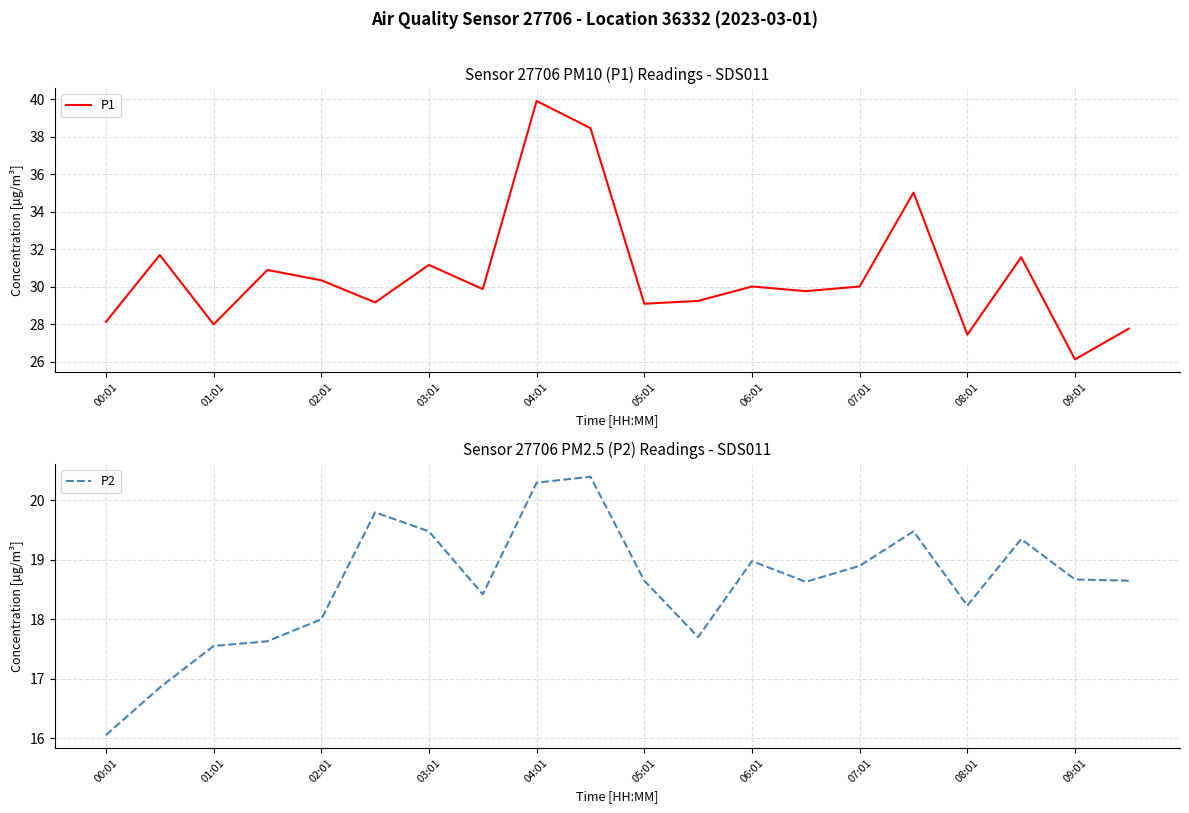

What is the maximum value for P1?

39.9